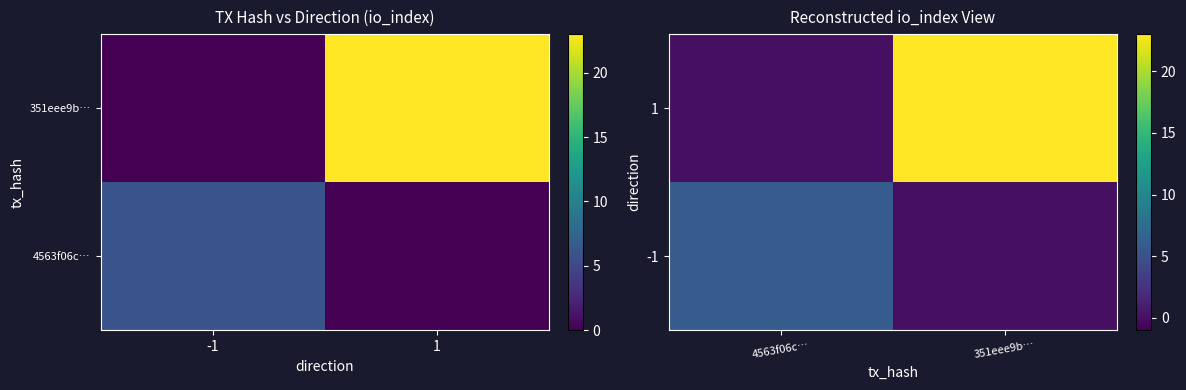

How many data points in 1 are less than 23?

1